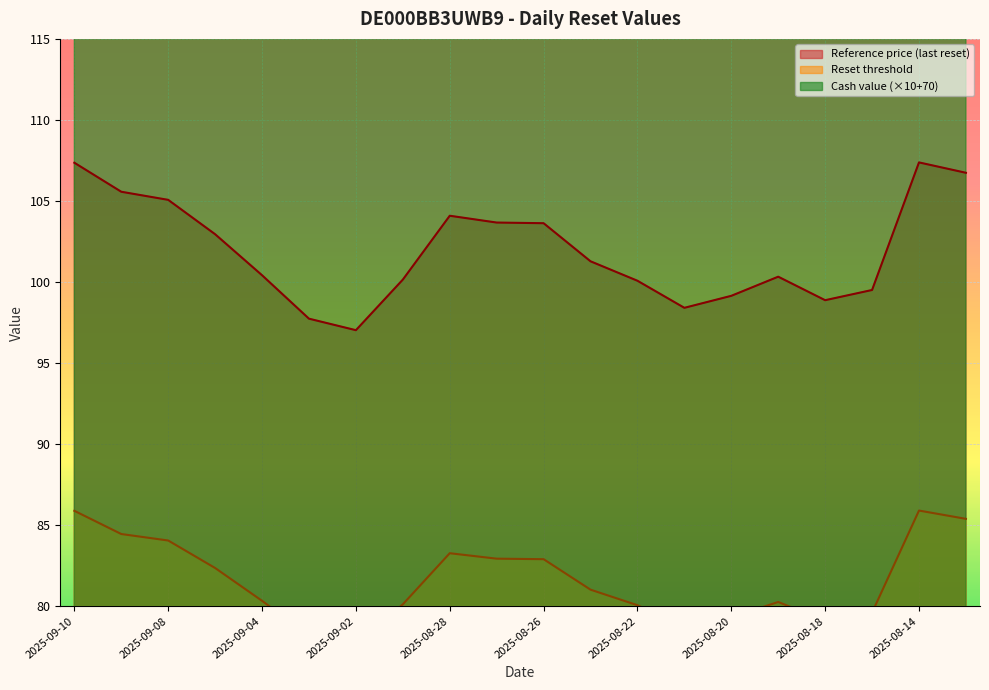

Reading left to right, extract all data points from this chart.

Cash value: 144.7	140.0	138.7	133.6	127.8	122.1	120.7	128.1	138.5	137.5	137.4	131.7	129.0	125.3	127.1	129.9	126.6	128.2	152.5	150.6
Reset threshold: 107.4	105.6	105.1	103.0	100.4	97.7	97.0	100.2	104.1	103.7	103.6	101.3	100.1	98.4	99.2	100.3	98.9	99.5	107.4	106.7
Reference price (last reset): 85.9	84.5	84.1	82.4	80.3	78.2	77.6	80.1	83.3	82.9	82.9	81.0	80.1	78.7	79.3	80.3	79.1	79.6	85.9	85.4